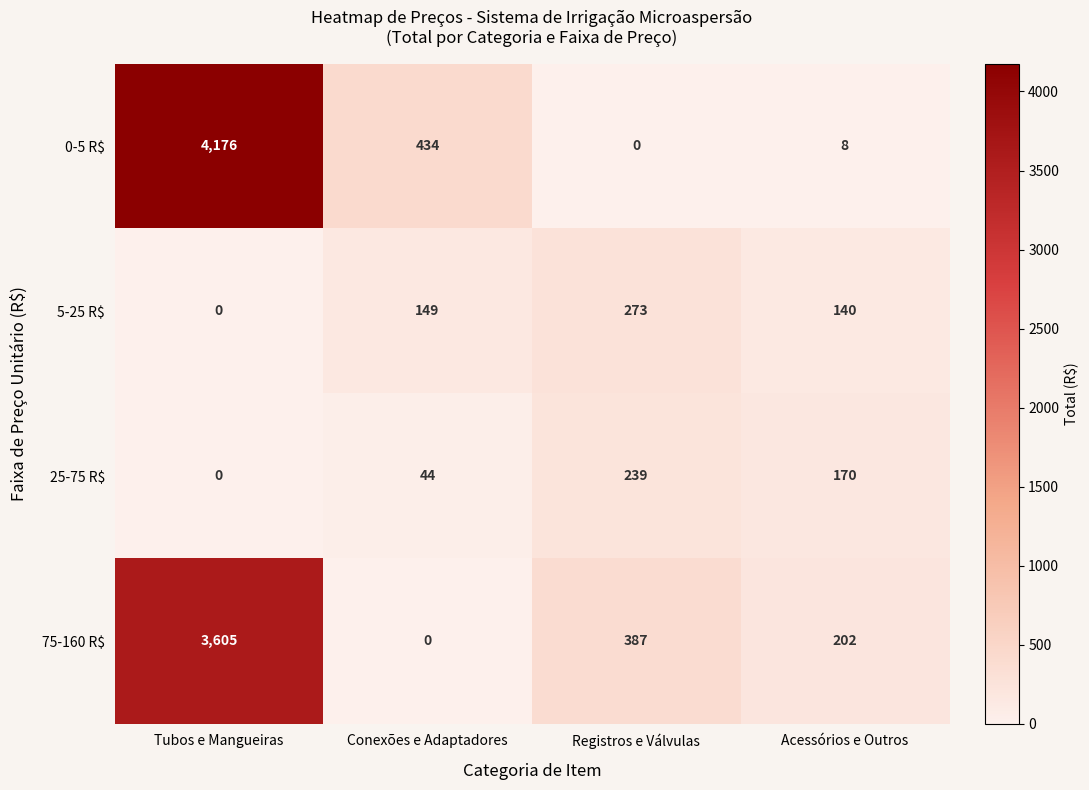

Reading right to left, list all the values displayed in this chart.

0-5 R$: 8	0	434	4176
5-25 R$: 140	273	149	0
25-75 R$: 170	239	44	0
75-160 R$: 202	387	0	3605